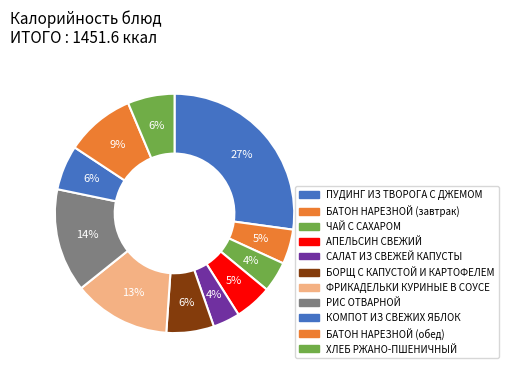

To the nearest percent, what is the difference between the АПЕЛЬСИН СВЕЖИЙ and ЧАЙ С САХАРОМ slice percentages?

1%